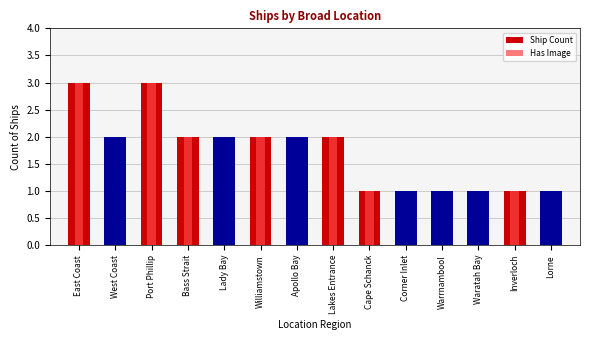

Rank the series at Waratah Bay from lowest to highest value.

Has Image, Ship Count